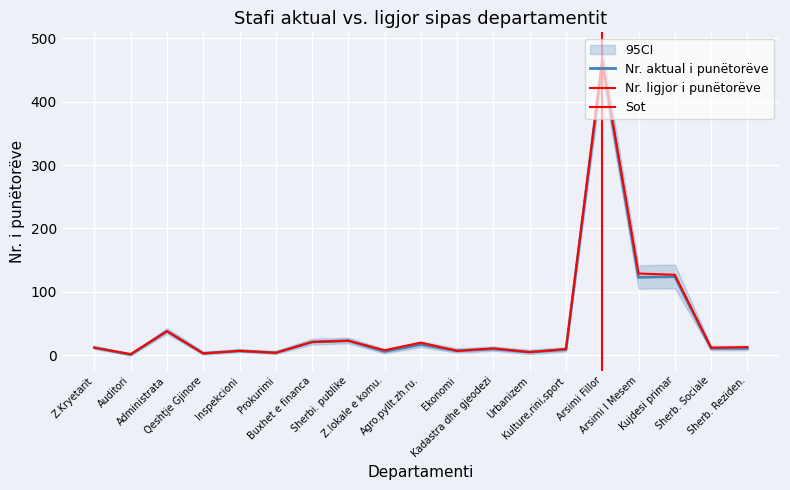

What is the value of the Nr. aktual i punëtorëve point at the 19th from the left?

11